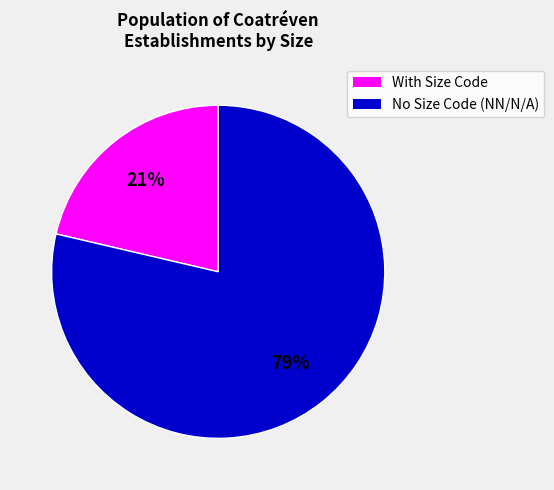

To the nearest percent, what is the average slice percentage?

50%